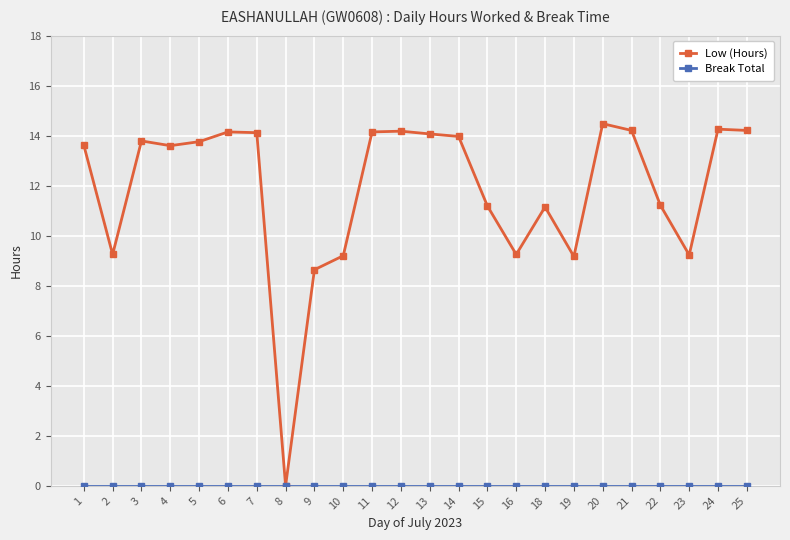

At which label does Low (Hours) reach its minimum?

8